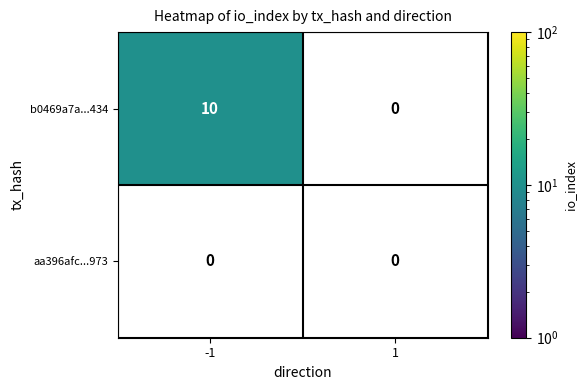

Rank the series by their maximum value, from lowest to highest.

aa396afc...973, b0469a7a...434